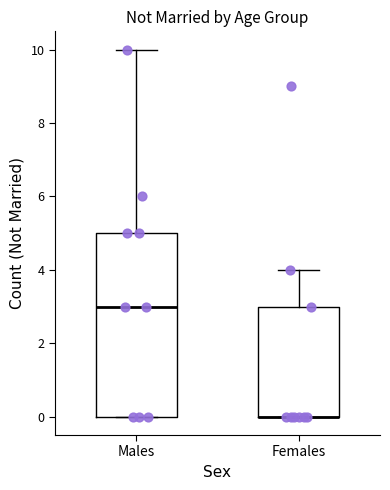

Comparing the boxes themselves (not the whiskers), which one is the tallest?

Males